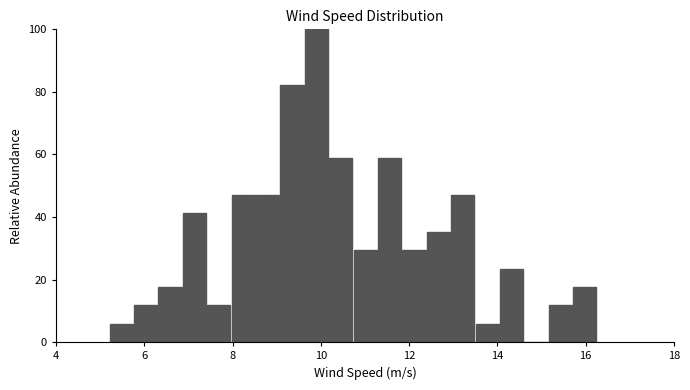

Around what value on the x-axis is the tallest bar? Give the approximate position of its centre, as read against the axis.

10.0